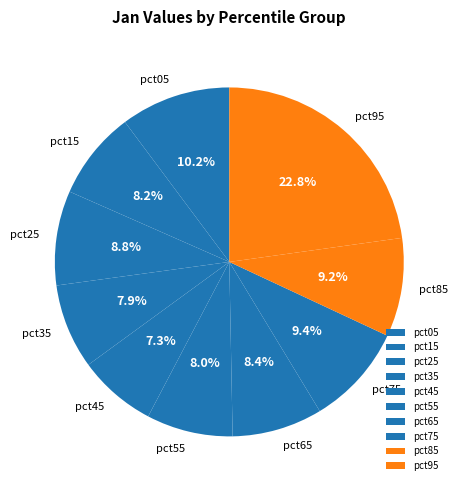

Is pct35 the majority of the pie?

No